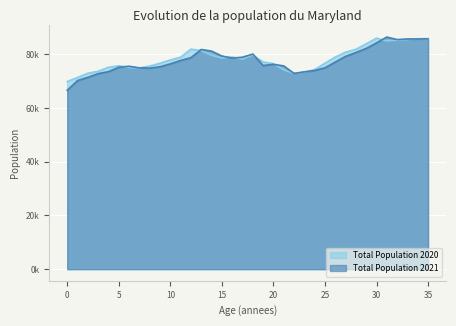

How many series are shown in this chart?

2